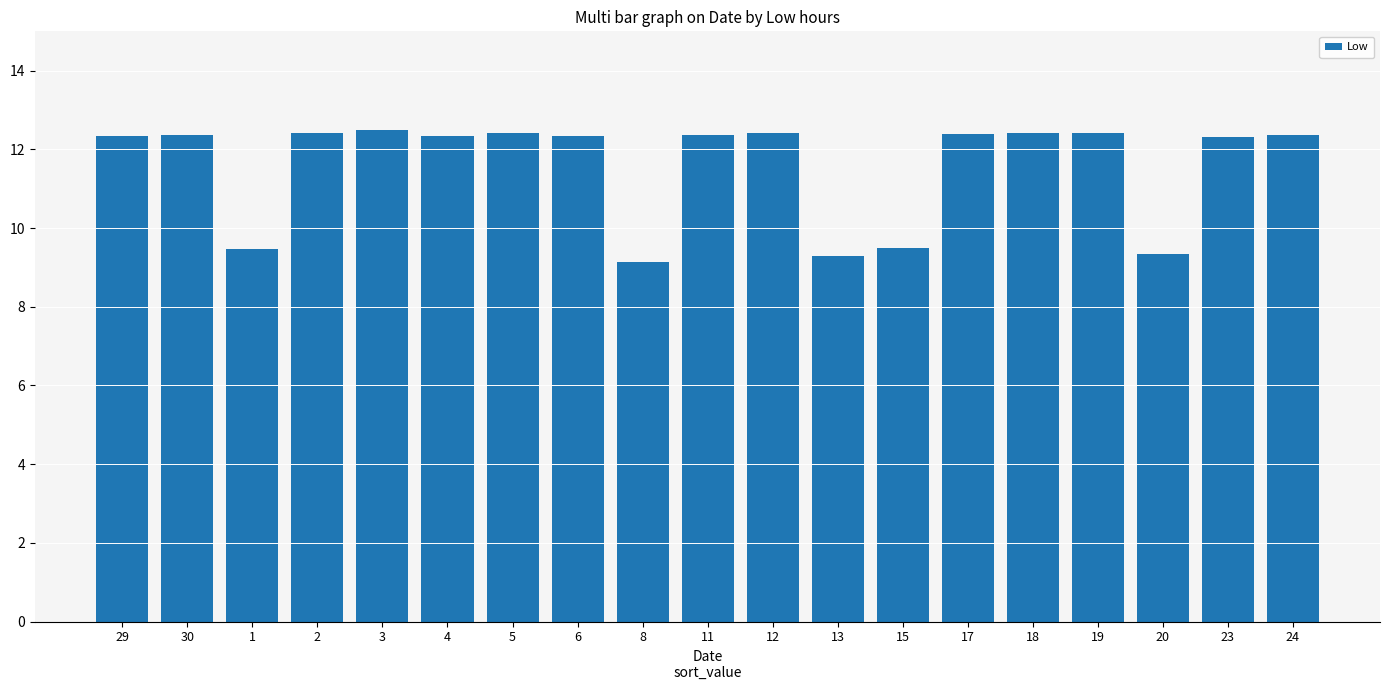

Between 2 and 1, which is larger?

2